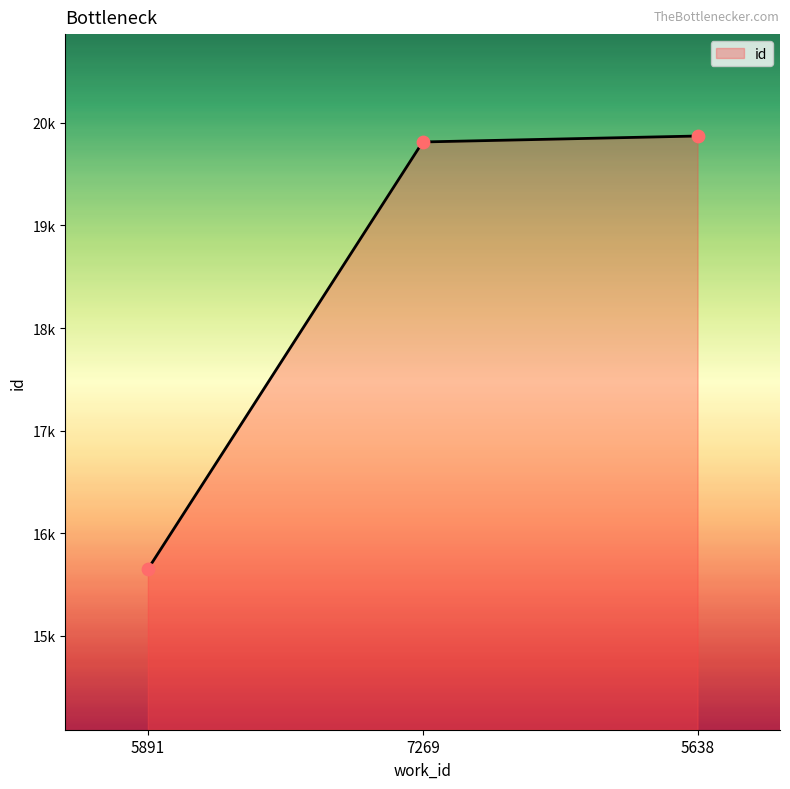

Which has a higher value, 5891 or 5638?

5638